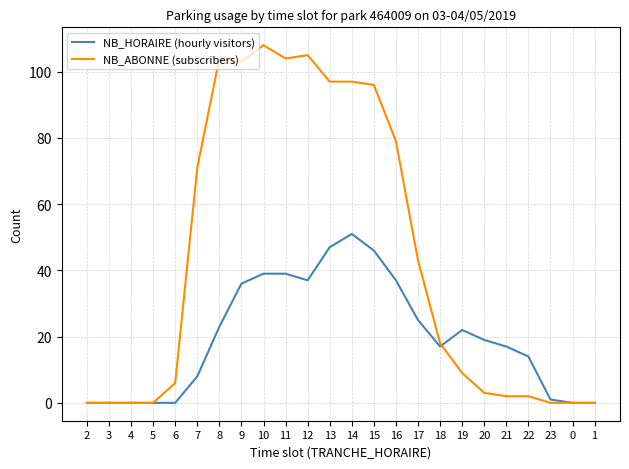

At 10, list the series in order from largest to smallest.

NB_ABONNE (subscribers), NB_HORAIRE (hourly visitors)